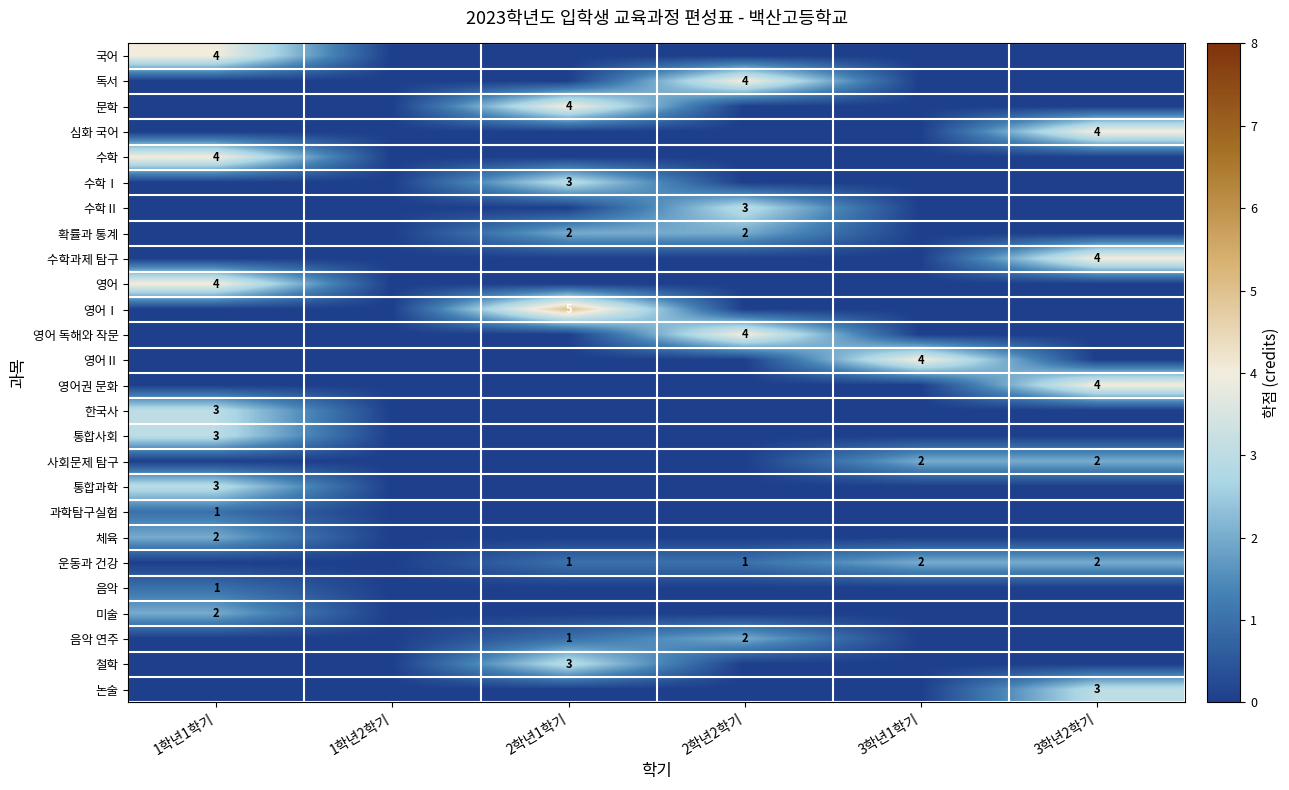

How many categories are shown in the chart?

6